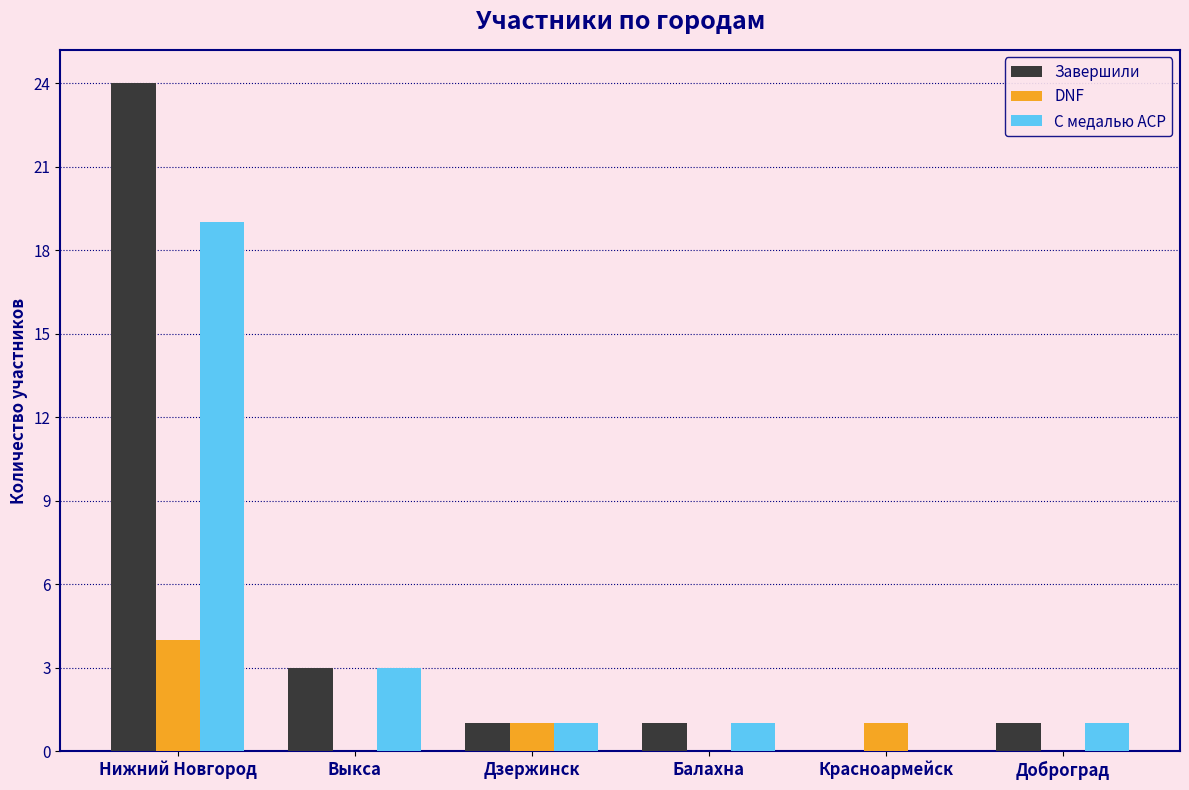

Which category has the highest value in the Завершили series?

Нижний Новгород